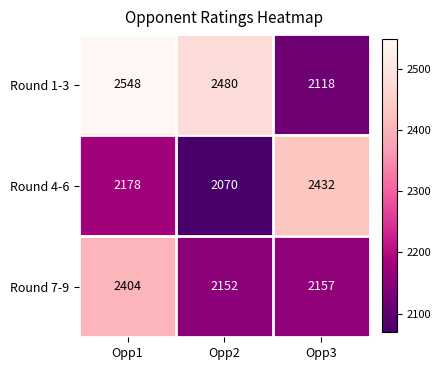

The value of Round 1-3 at Opp2 is 2480. True or false?

True